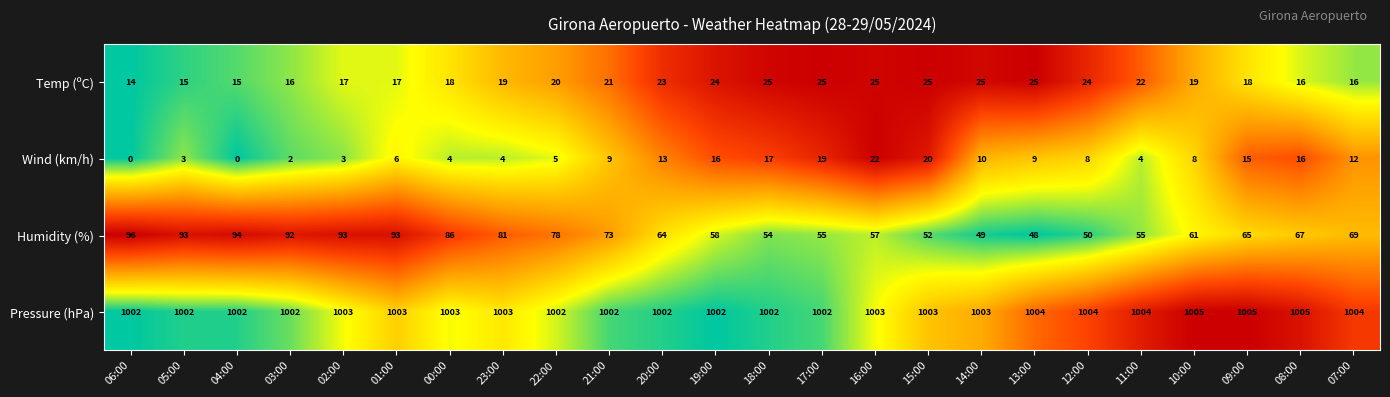

What is the difference between the highest and lowest values at 10:00?

997